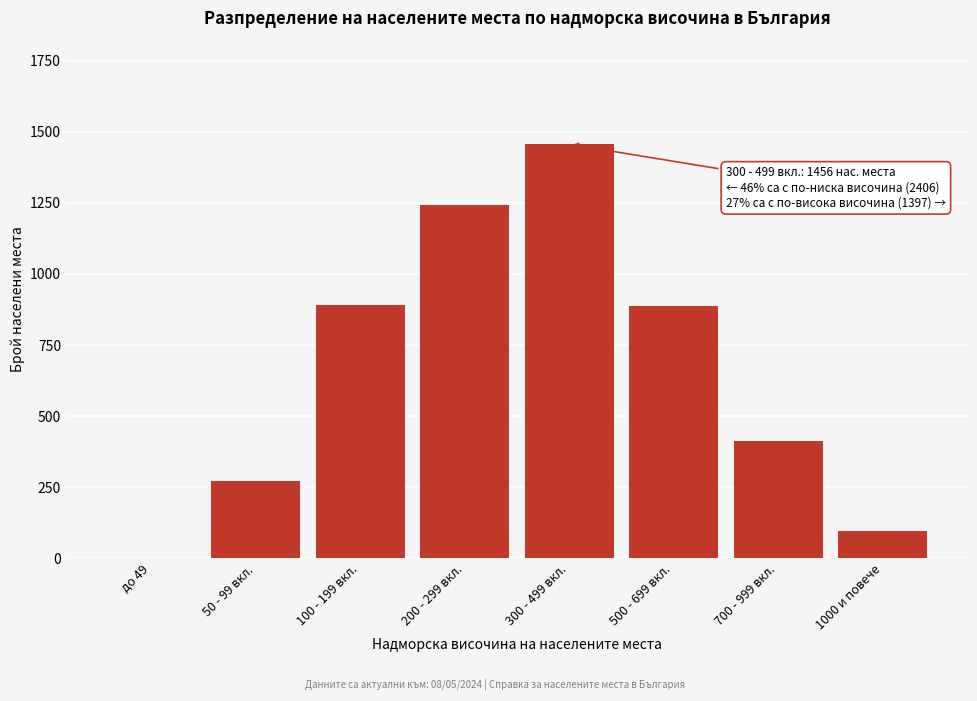

True or false: the data shows 892 at 100 - 199 вкл..

True